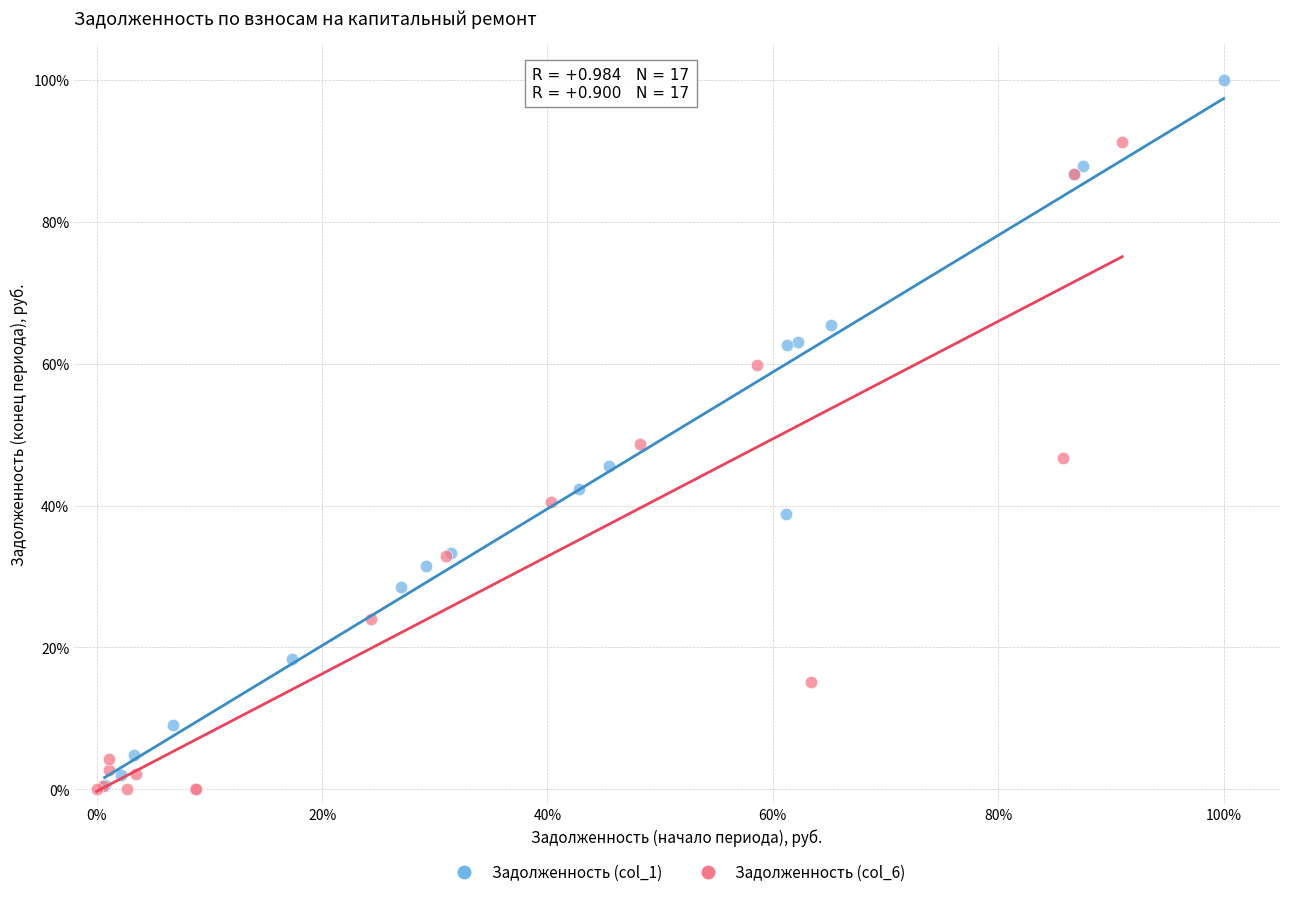

What are all the series names shown in the legend?

Задолженность (col_1), Задолженность (col_6)